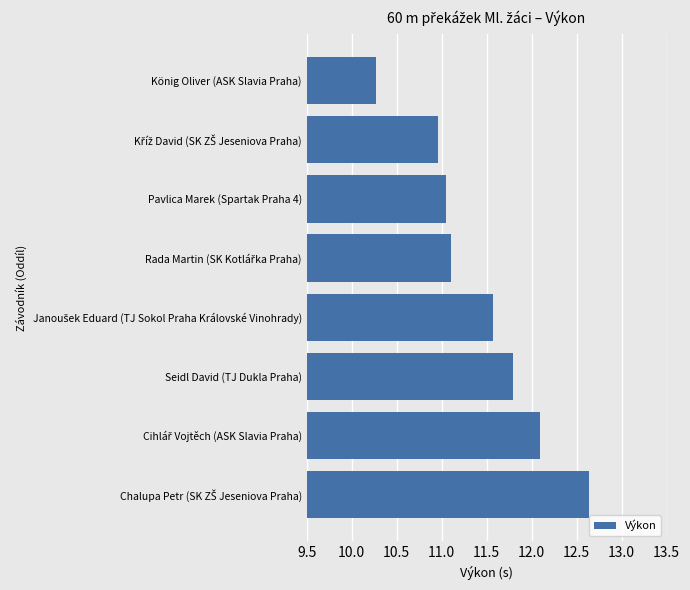

What is the difference between the maximum and second lowest values?

1.7